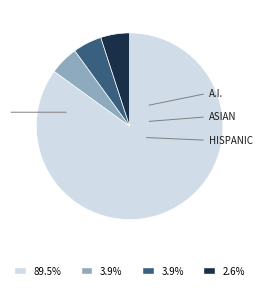

Does any single category account for the majority?

Yes